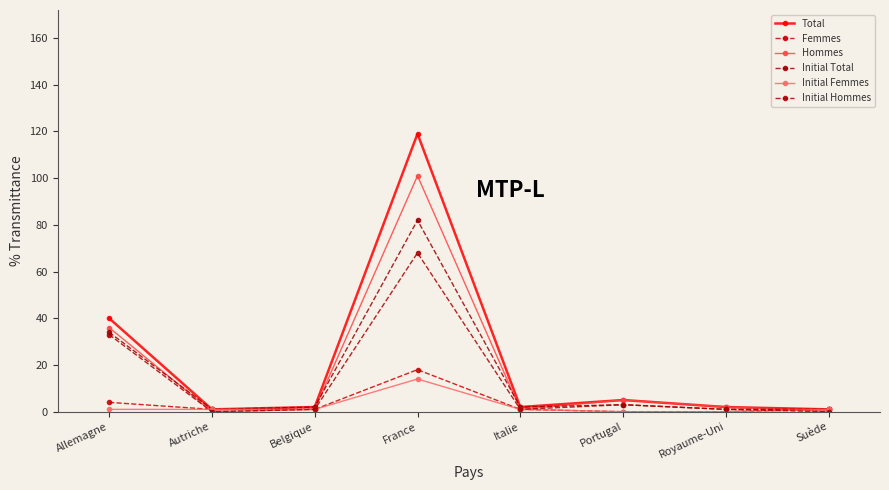

Read the Initial Hommes value at Italie.

1